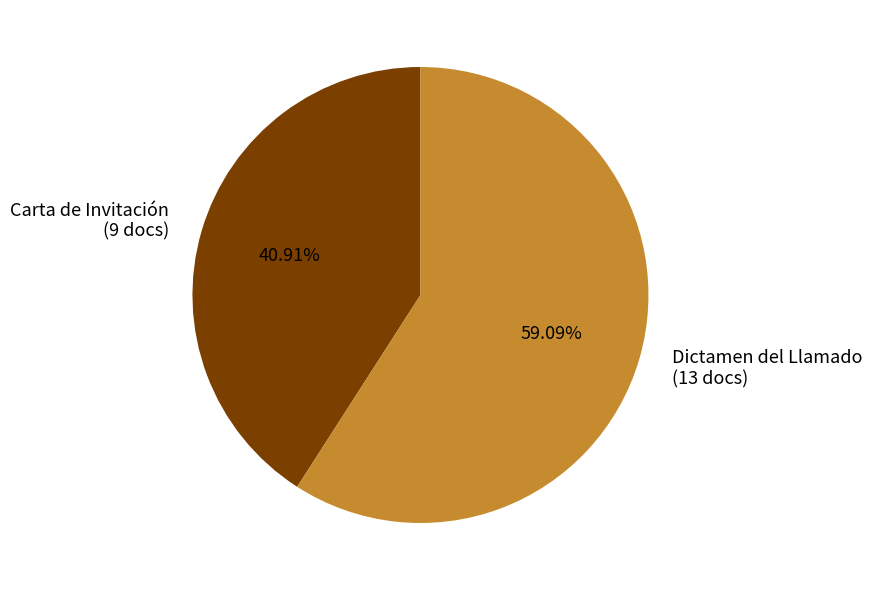

Which category has the biggest portion of the pie?

Dictamen del Llamado